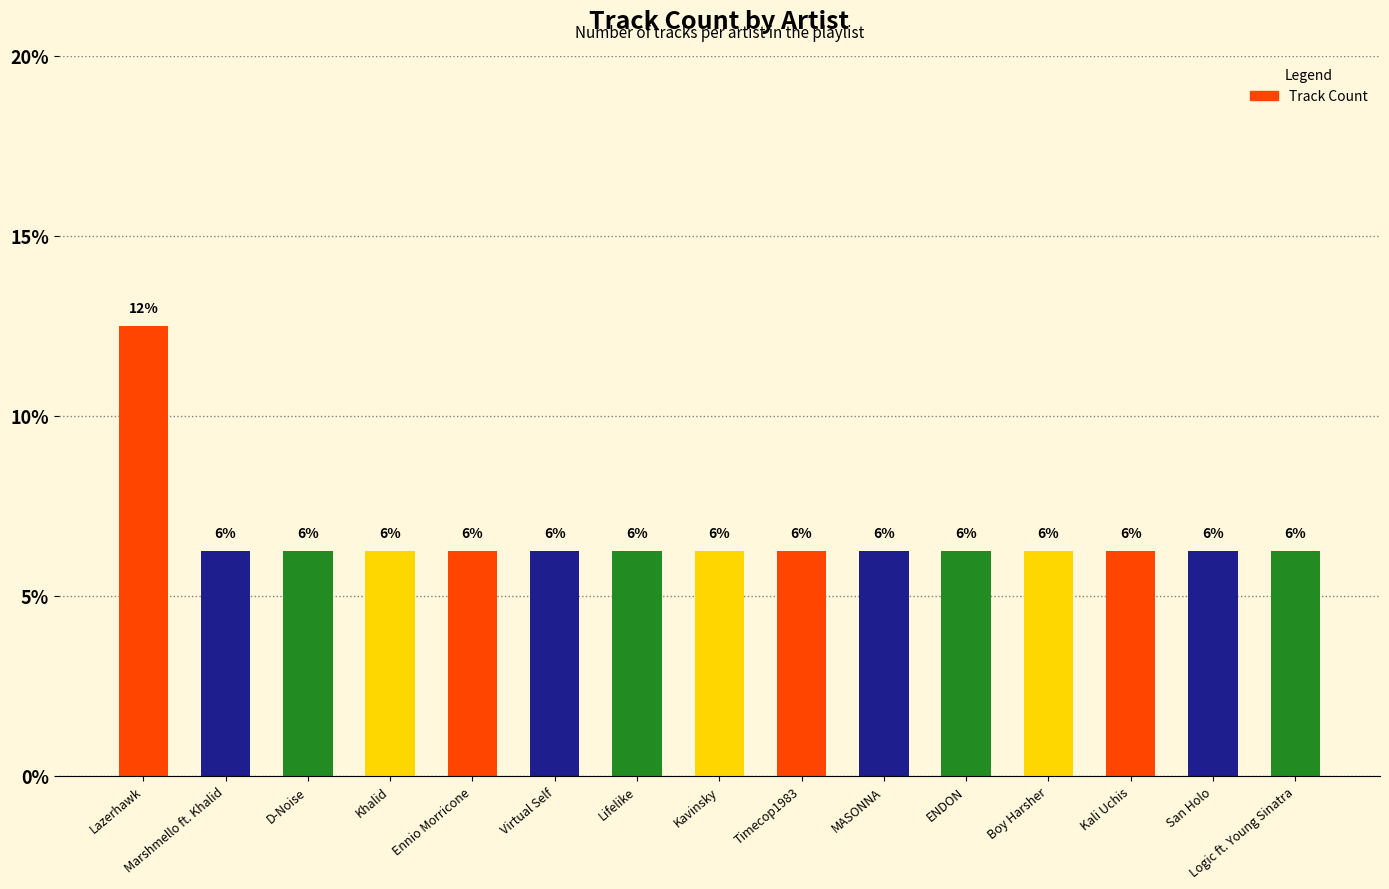

List the labels in order of value, smallest first.

Marshmello ft. Khalid, D-Noise, Khalid, Ennio Morricone, Virtual Self, Lifelike, Kavinsky, Timecop1983, MASONNA, ENDON, Boy Harsher, Kali Uchis, San Holo, Logic ft. Young Sinatra, Lazerhawk